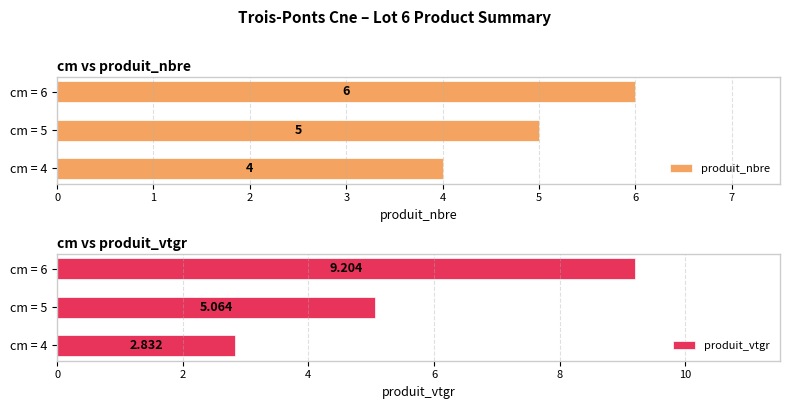

True or false: produit_nbre has a value of 7.8 at cm = 6.

False